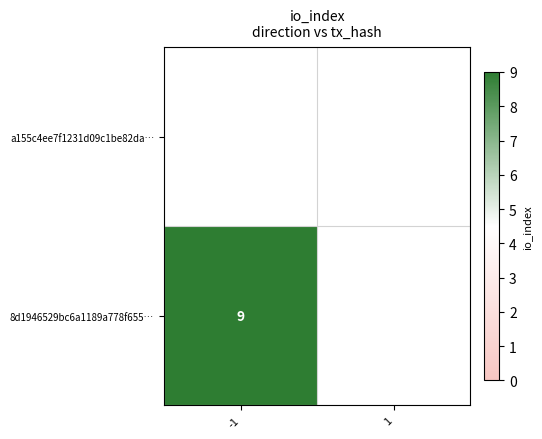

Is the value of 8d1946529bc6a1189a778f655… at 1 greater than the value of a155c4ee7f1231d09c1be82da… at -1?

No